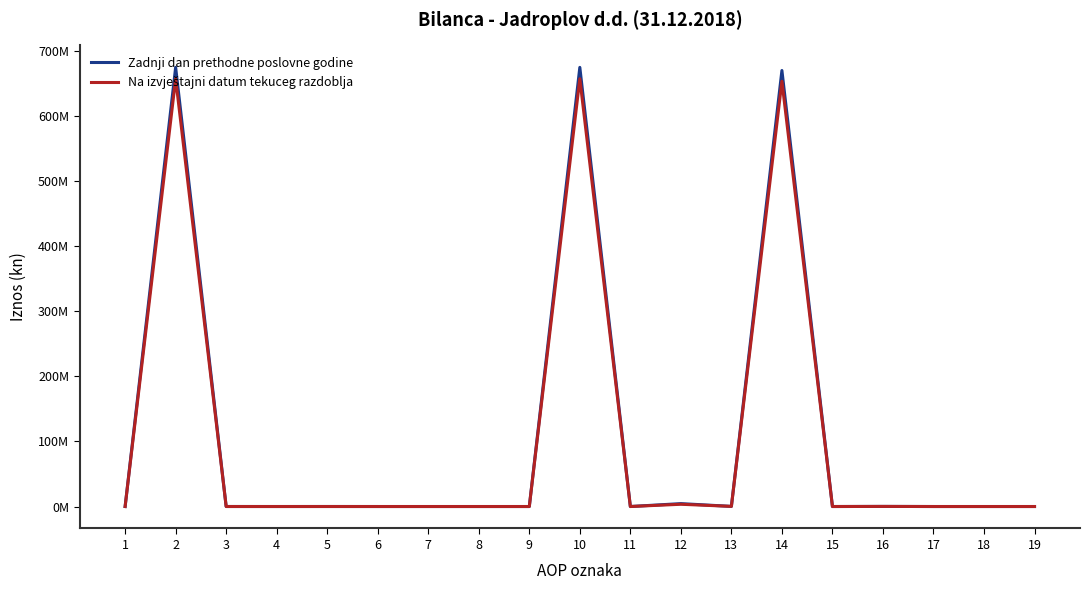

Between 11 and 6, which is larger?

11